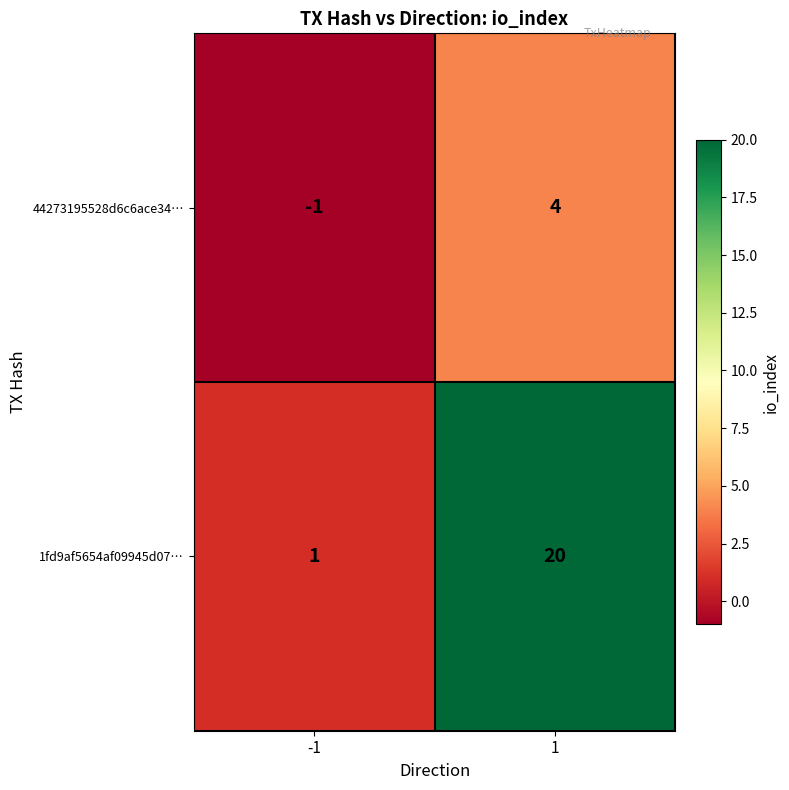

Reading left to right, list all the values displayed in this chart.

44273195528d6c6ace34…: -1=-1	1=4
1fd9af5654af09945d07…: -1=1	1=20